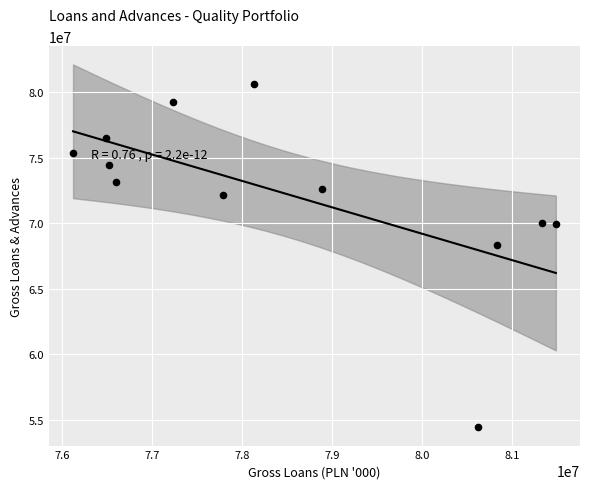

What is the average Y value?

72208224